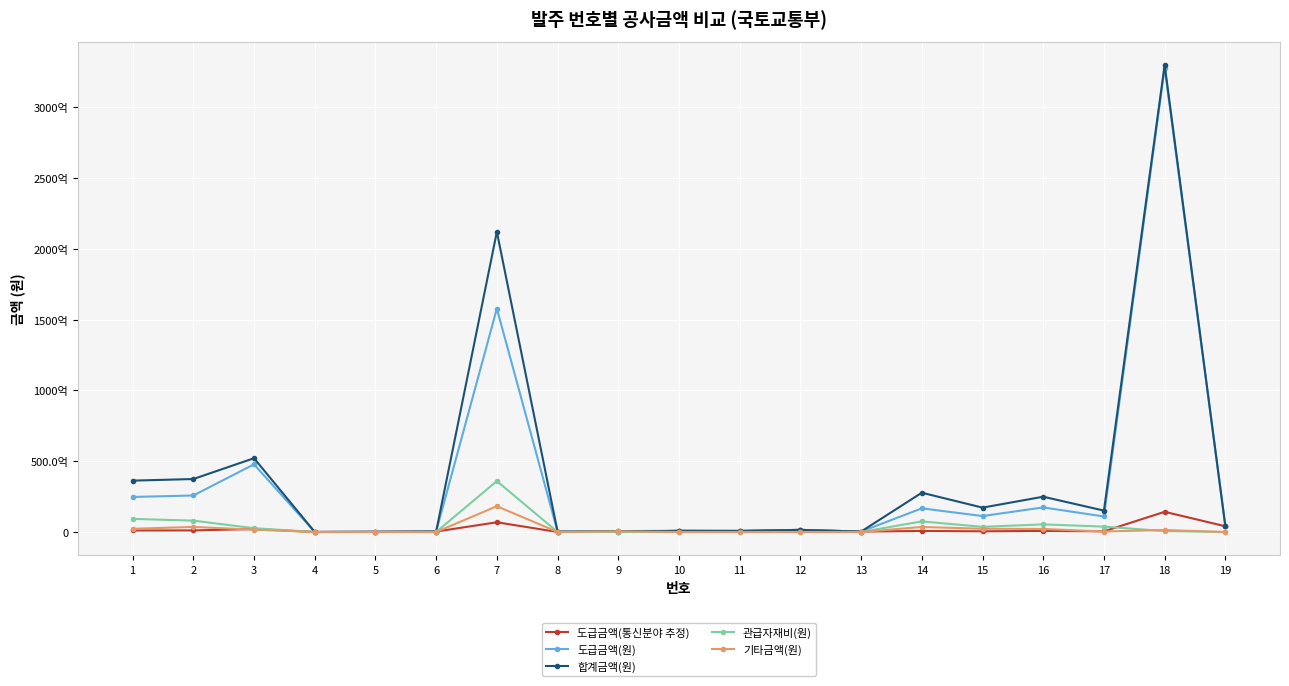

Is this an area chart (filled region under the line)?

No